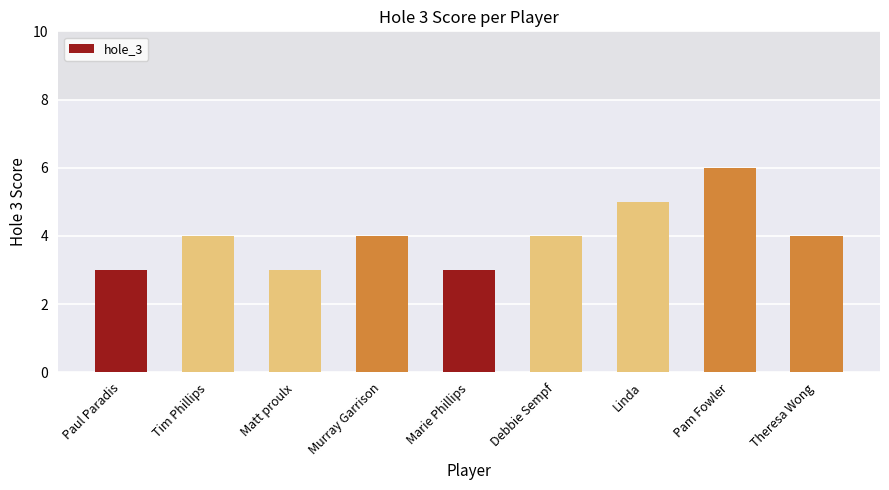

Reading right to left, what are all the values shown in this chart?

Theresa Wong=4	Pam Fowler=6	Linda=5	Debbie Sempf=4	Marie Phillips=3	Murray Garrison=4	Matt proulx=3	Tim Phillips=4	Paul Paradis=3